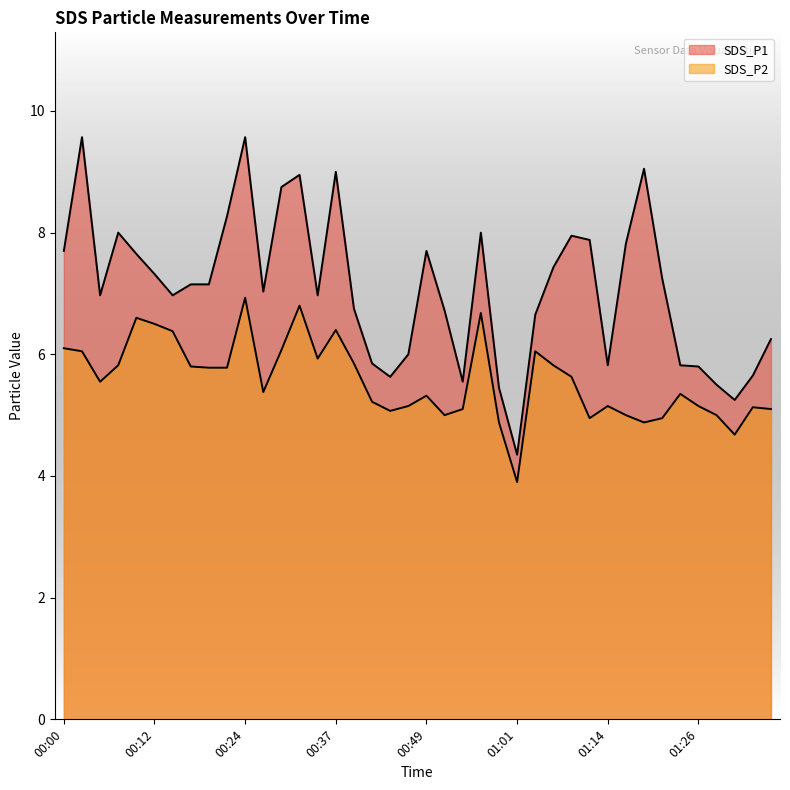

Which series has the largest range (max minus min)?

SDS_P1